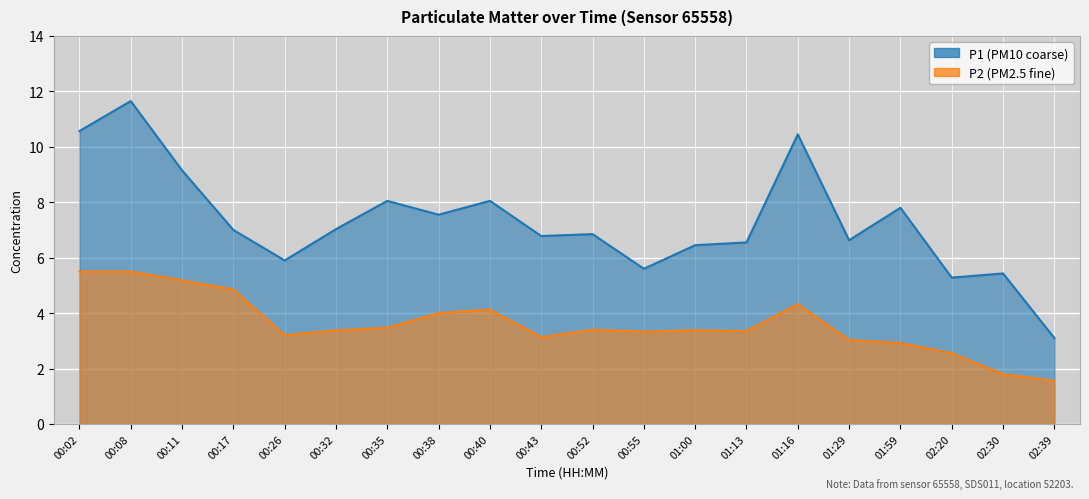

What value does the P2 series have at 00:02?

5.5